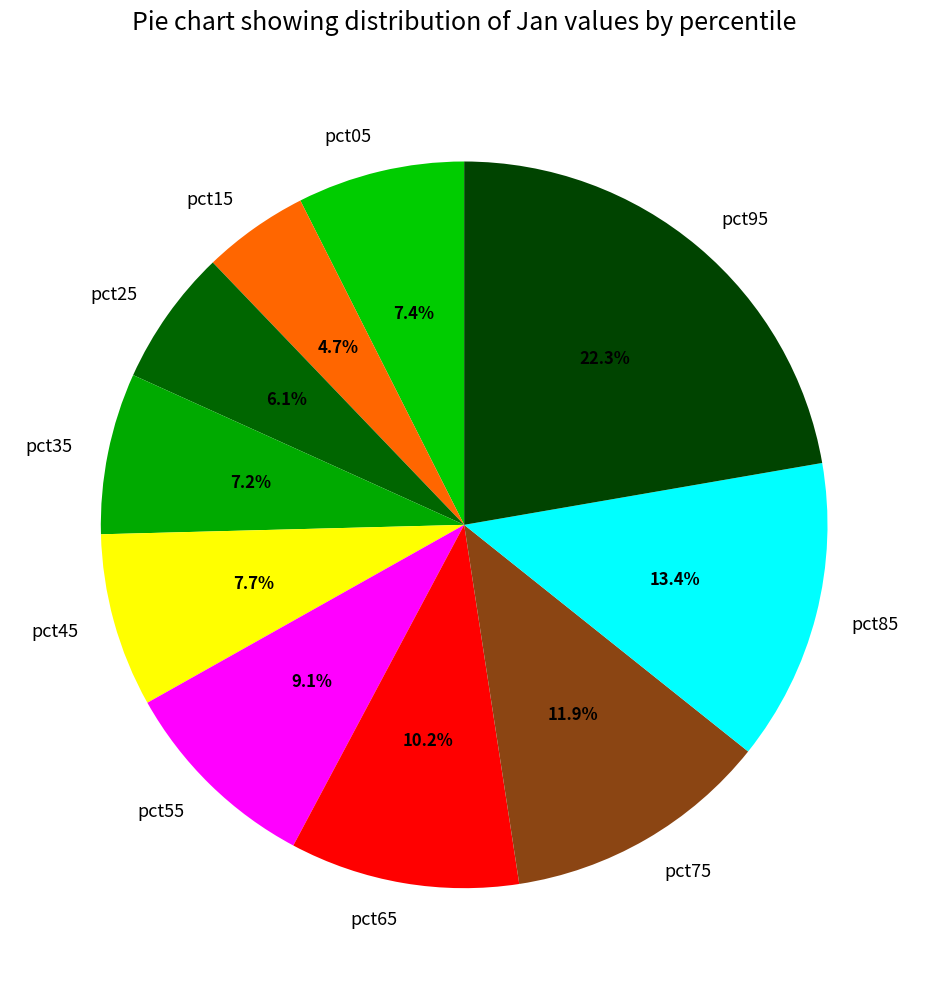

How many slices are in this pie chart?

10